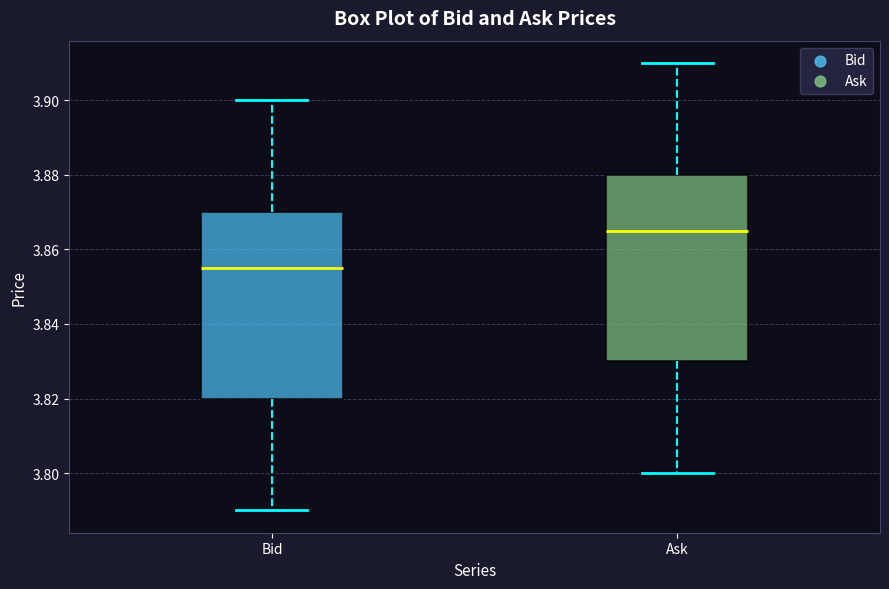

Where does the upper whisker of the box for Ask end on the y-axis? The values are not printed on the chart, so give them approximately, as read against the axis.

3.910